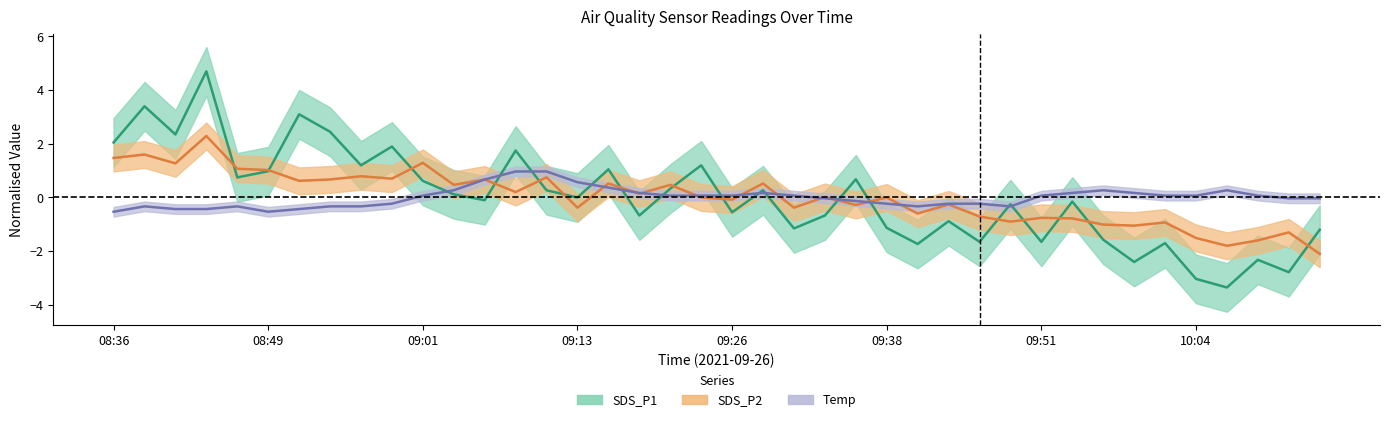

What are all the series names shown in the legend?

SDS_P1, SDS_P2, Temp